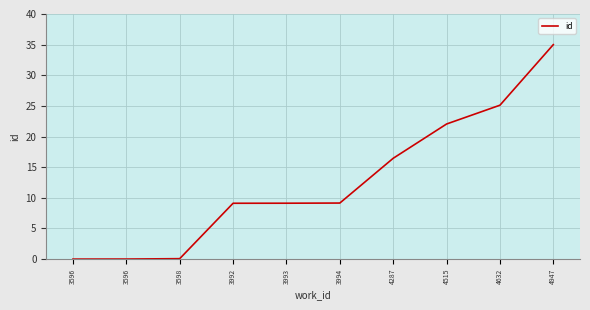

What is the change in value from 4287 to 4632?

+8.7